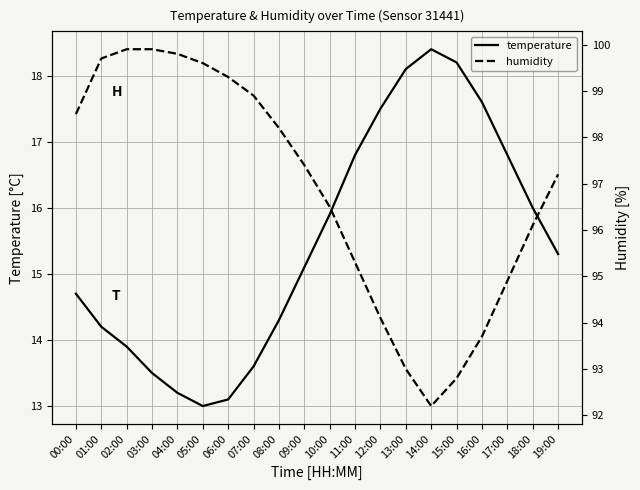

Between 11:00 and 10:00, which is larger?

11:00